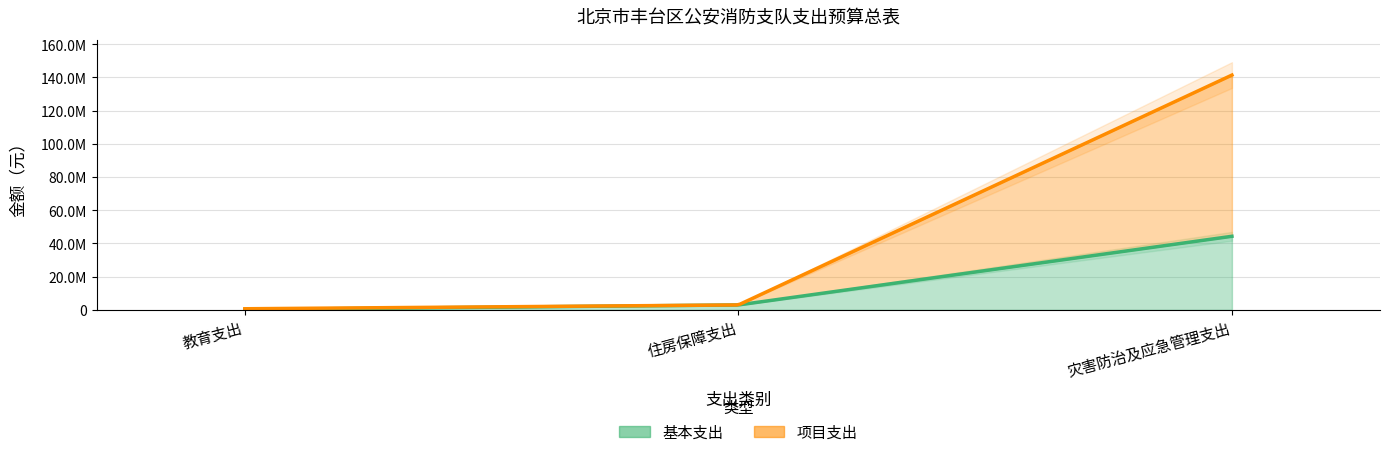

Which series has the largest total across all categories?

项目支出